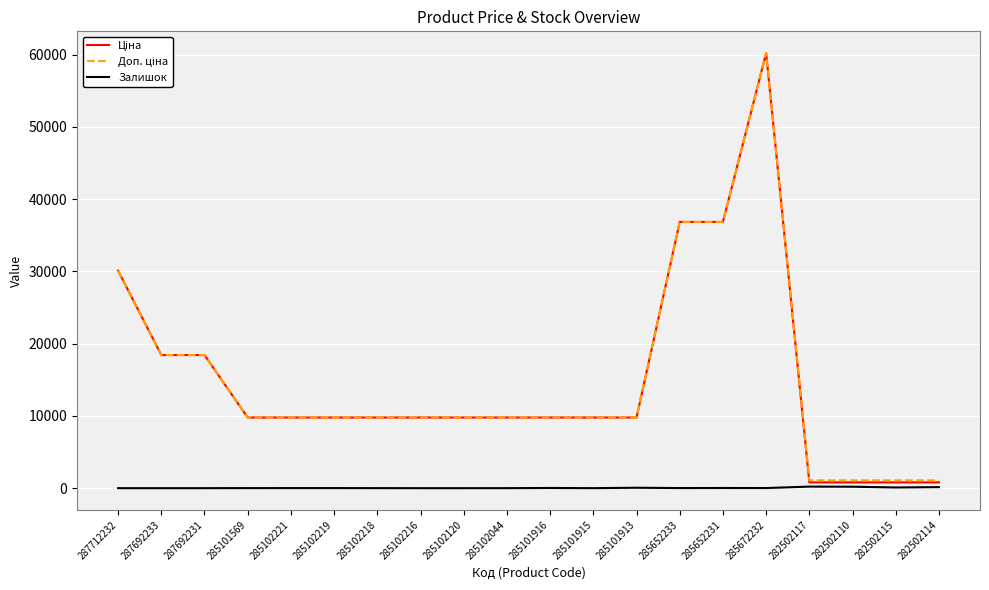

Which label corresponds to the largest value in the chart?

285672232